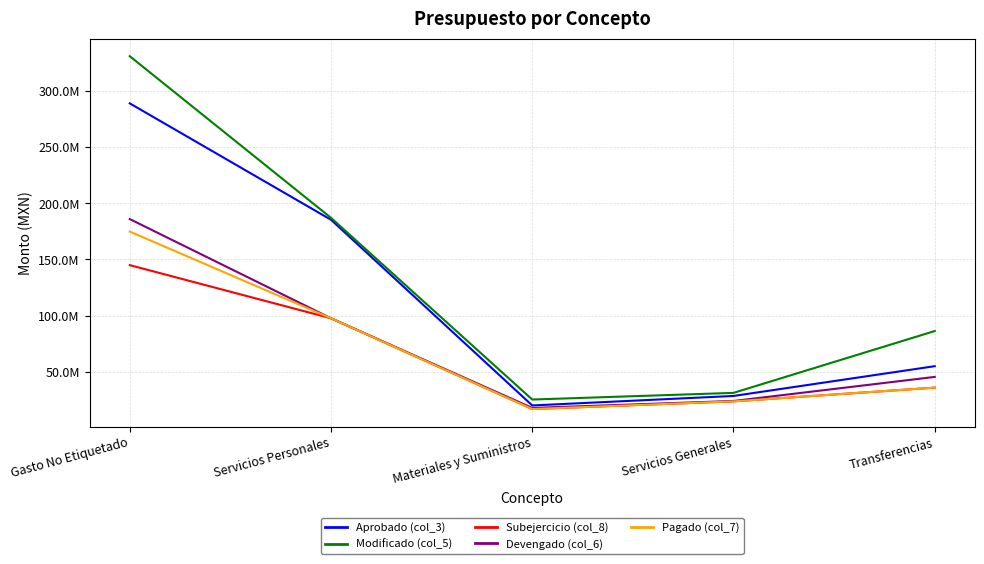

What are all the series names shown in the legend?

Aprobado (col_3), Modificado (col_5), Subejercicio (col_8), Devengado (col_6), Pagado (col_7)